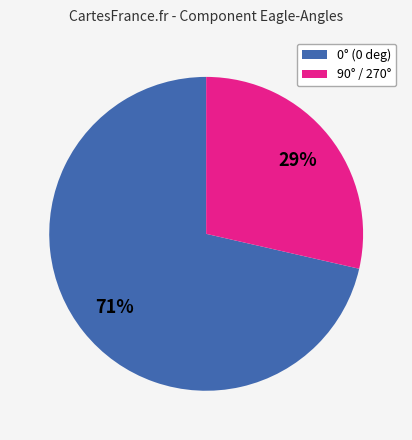

To the nearest percent, what is the average slice percentage?

50%